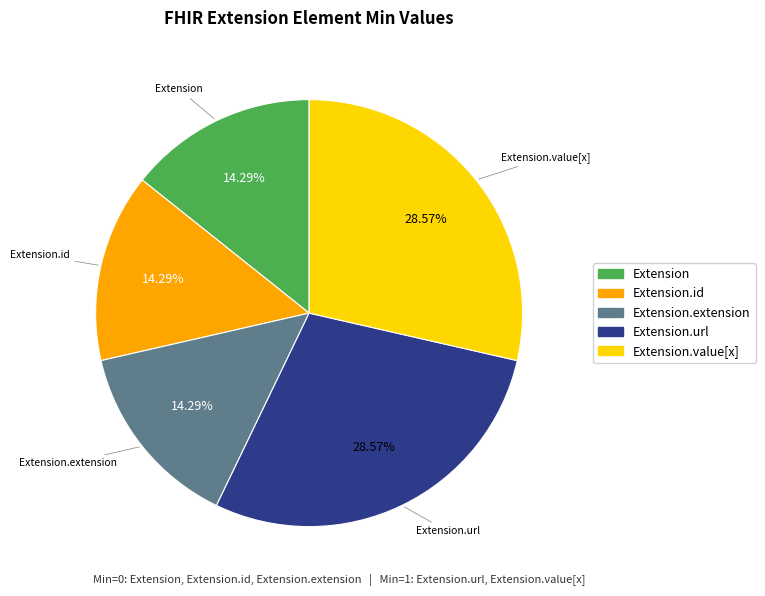

Does any single category account for the majority?

No